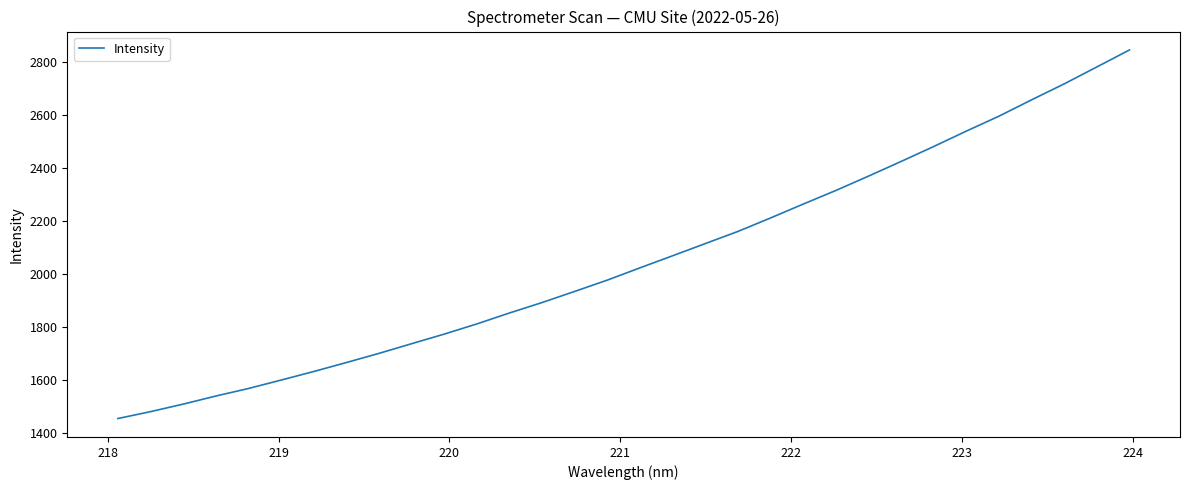

What is the difference between the maximum and minimum values?

1390.9